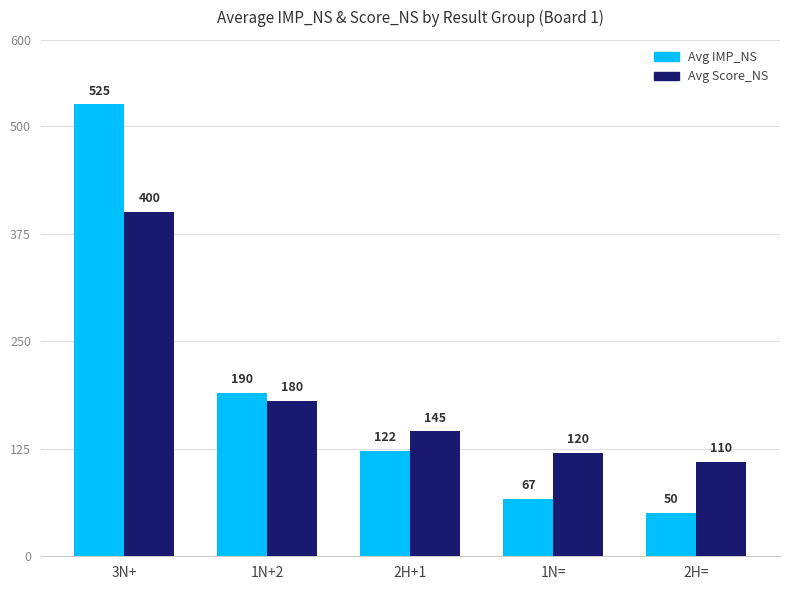

At which category is the sum across all series the highest?

3N+